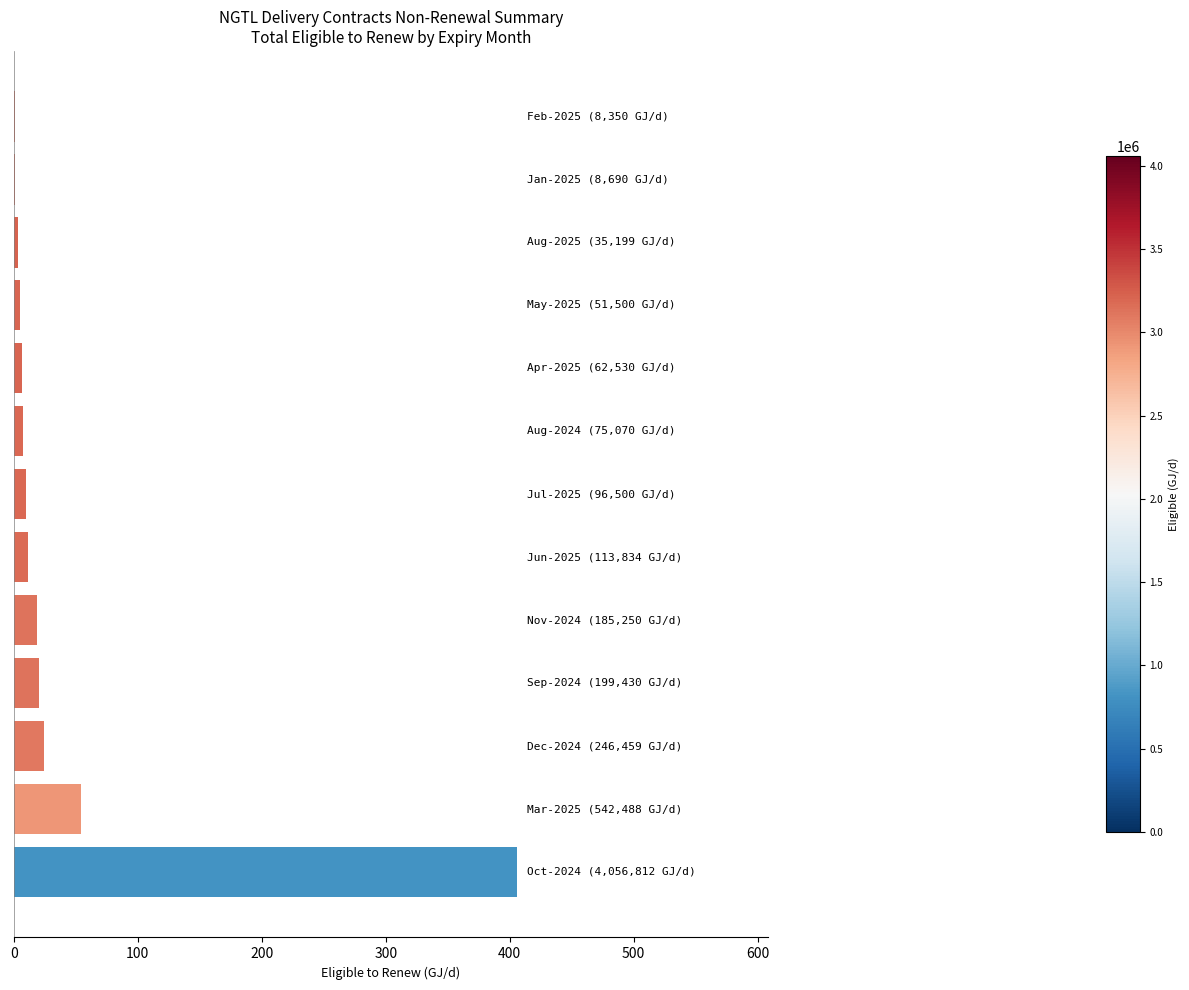

What is the greatest value displayed?

405.7